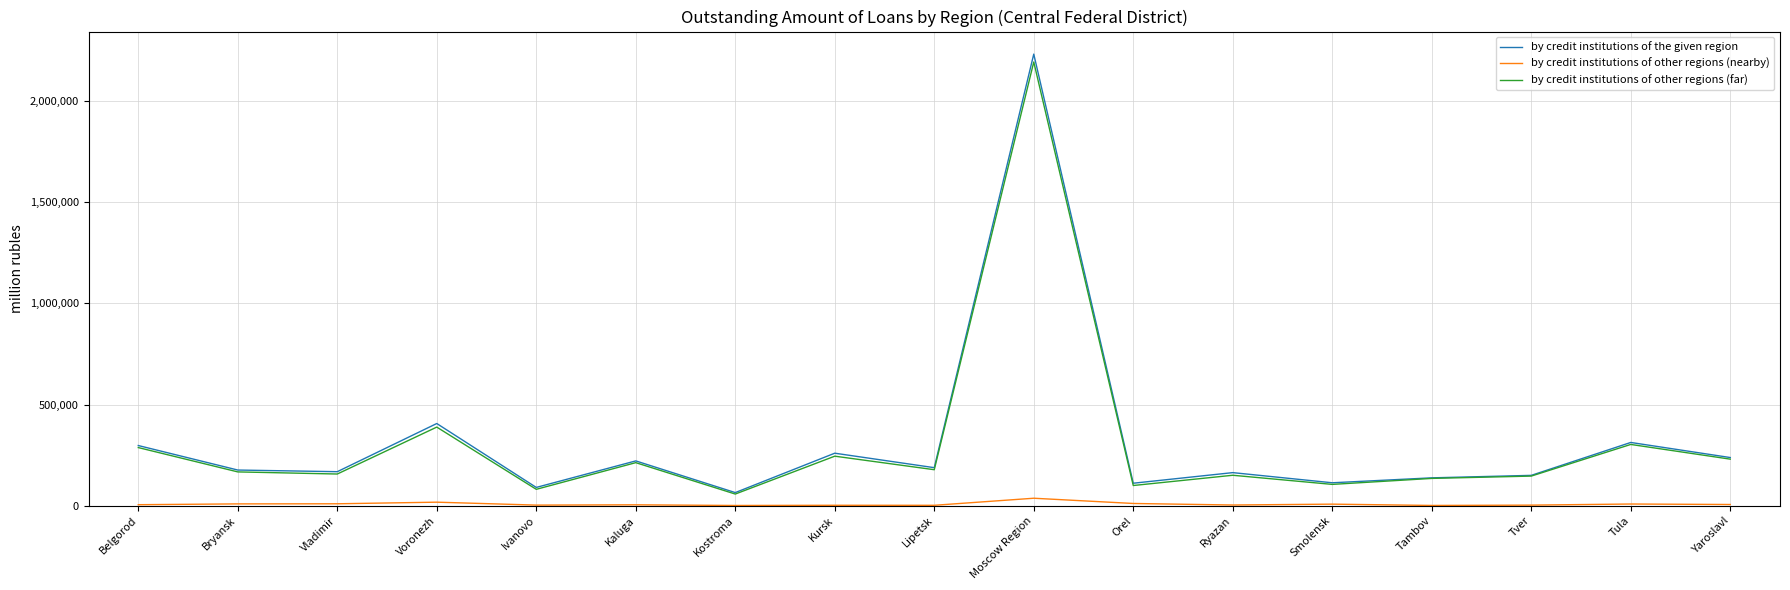

What is the greatest value displayed?

2230809